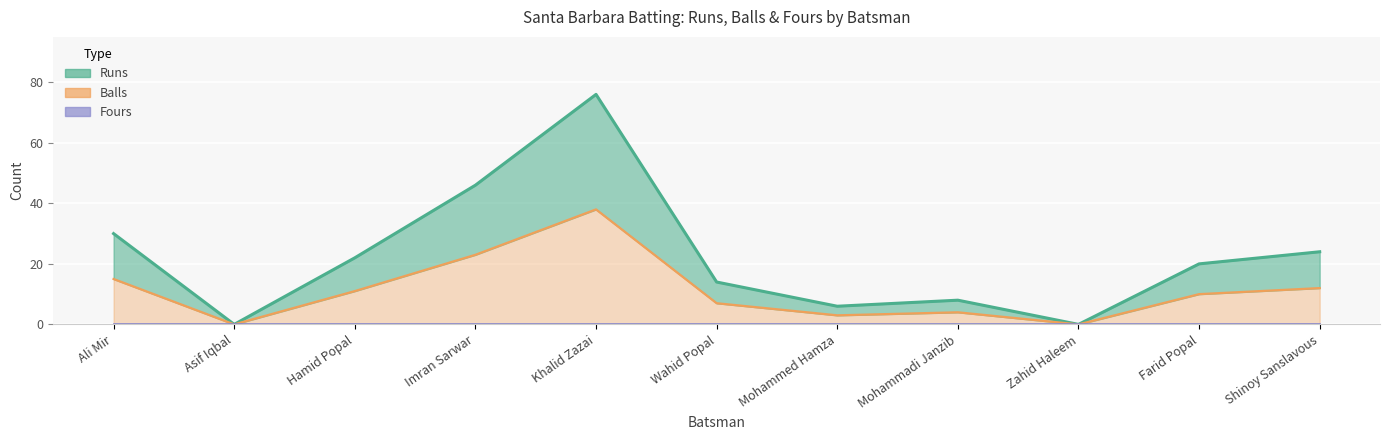

Which has a higher value, Zahid Haleem or Shinoy Sanslavous?

Shinoy Sanslavous